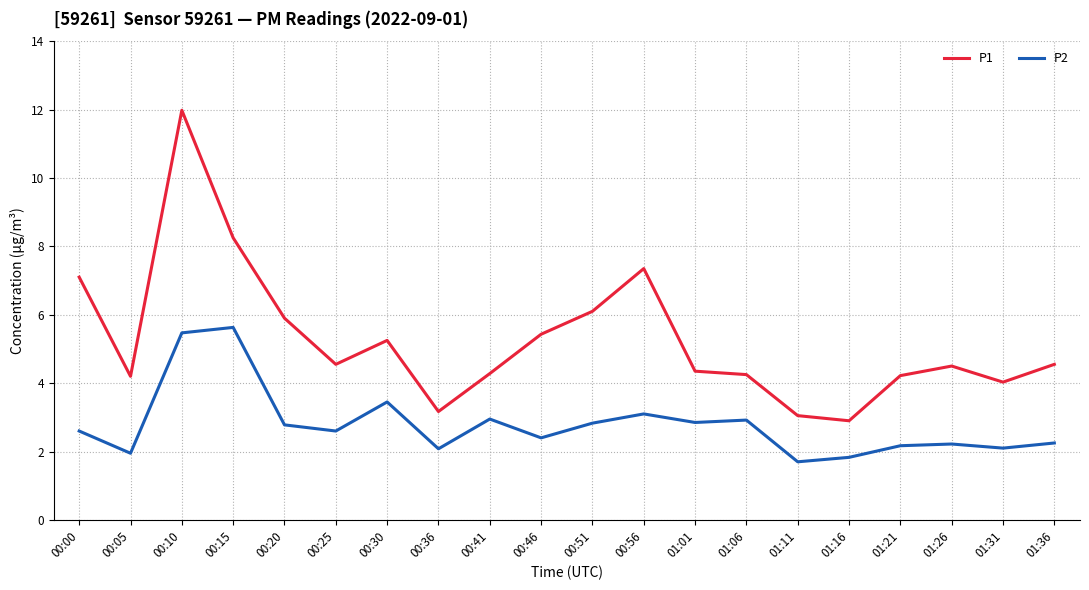

What is the smallest value displayed?

1.7